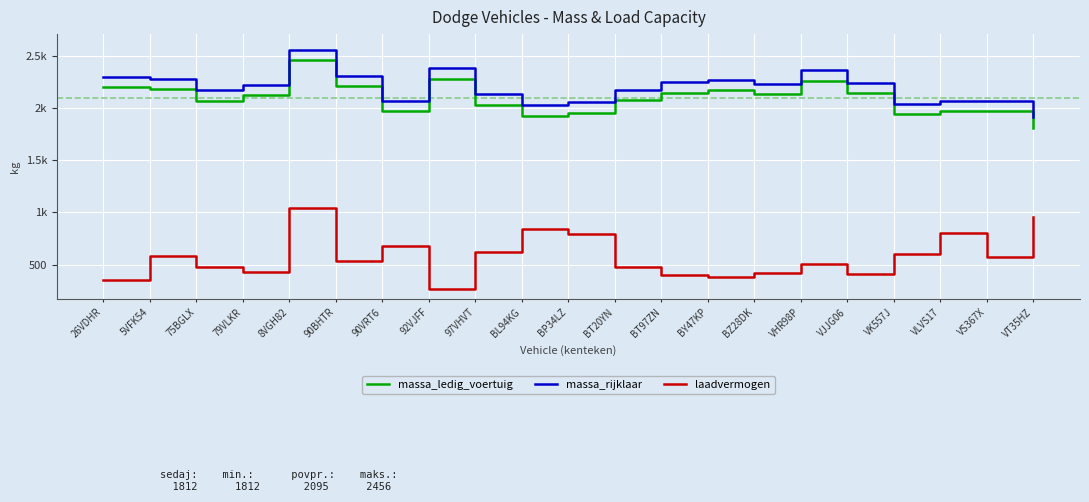

How many interior local peaks does the laadvermogen series have?

6